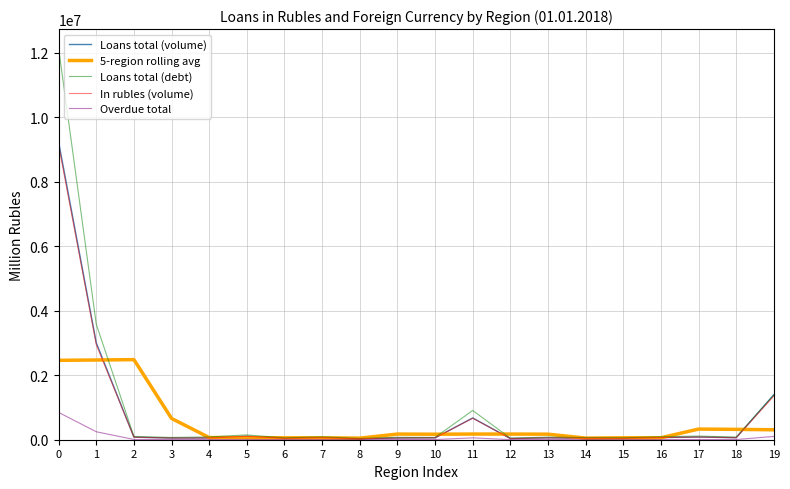

What is the highest value of the In rubles (volume) series?

9132509.0